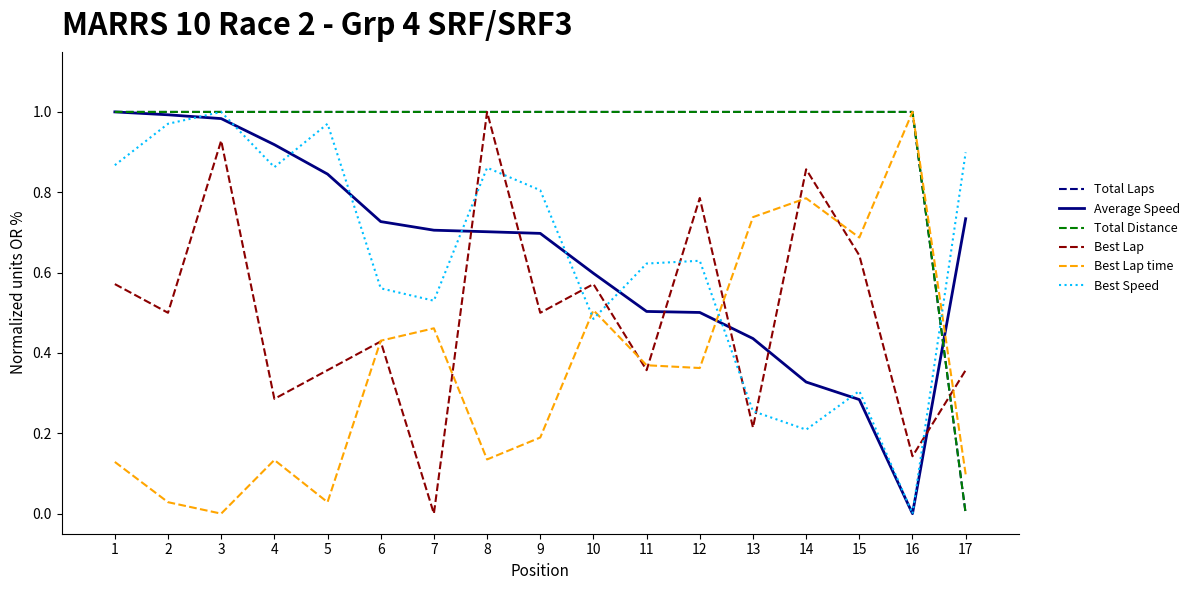

Is it true that Best Speed equals 0.0 at 16?

True